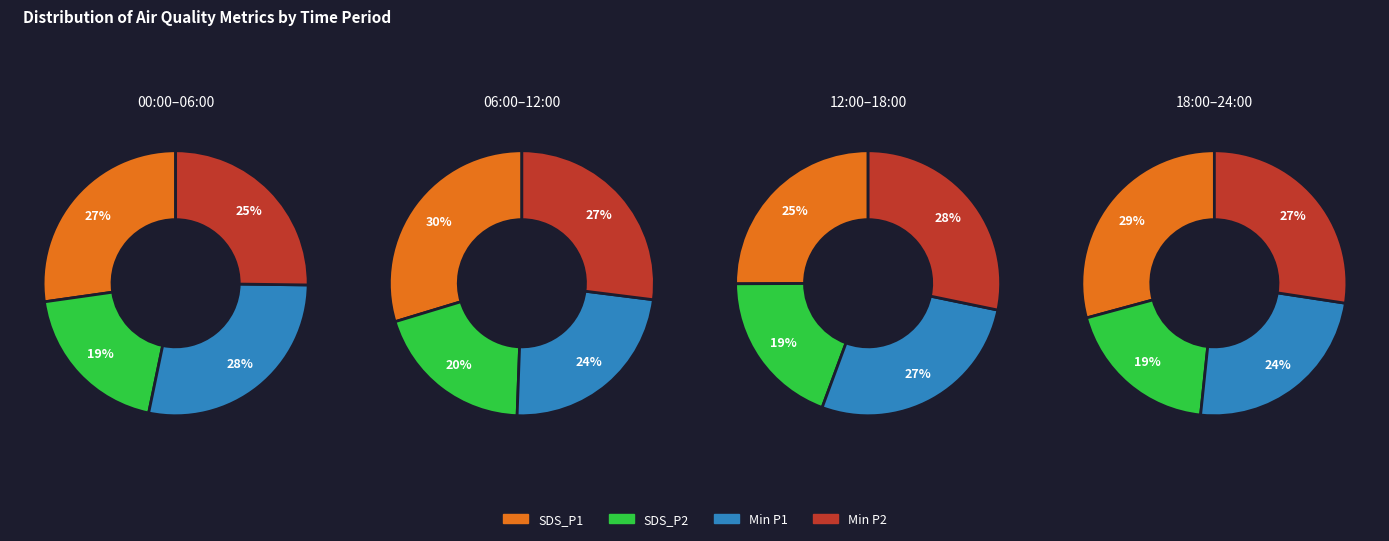

The 1 slice represents 25% of the pie. True or false?

True